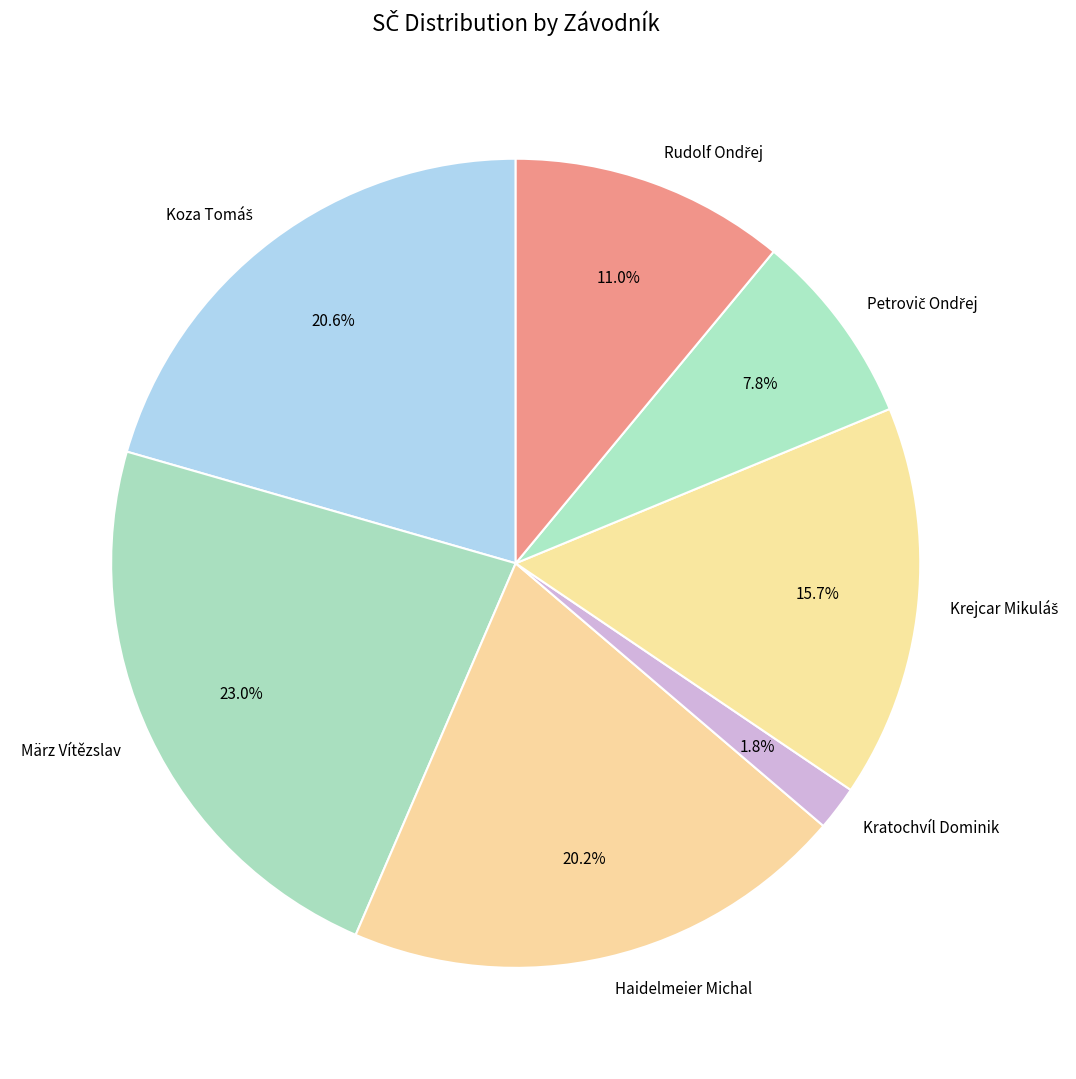

Is there a majority slice in this chart?

No